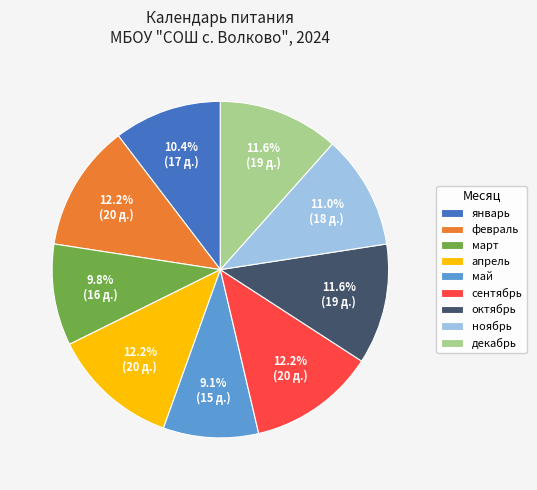

What is the total percentage of апрель and ноябрь?

23.2%